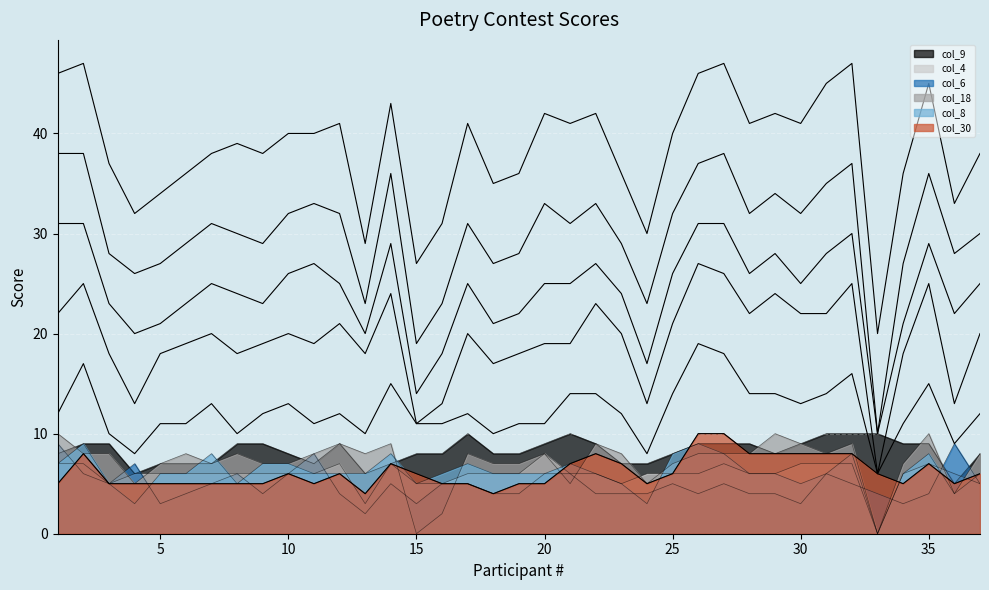

Reading left to right, extract all data points from this chart.

col_30: 1=5	2=8	3=5	4=5	5=5	6=5	7=5	8=5	9=5	10=6	11=5	12=6	13=4	14=7	15=6	16=5	17=5	18=4	19=5	20=5	21=7	22=8	23=7	24=5	25=6	26=10	27=10	28=8	29=8	30=8	31=8	32=8	33=6	34=5	35=7	36=5	37=6
col_8: 1=7	2=9	3=5	4=3	5=6	6=6	7=8	8=5	9=7	10=7	11=6	12=6	13=6	14=8	15=5	16=6	17=7	18=6	19=6	20=6	21=7	22=6	23=5	24=3	25=8	26=9	27=8	28=6	29=6	30=5	31=6	32=8	33=0	34=6	35=8	36=4	37=6
col_18: 1=10	2=8	3=8	4=5	5=7	6=8	7=7	8=8	9=7	10=7	11=8	12=9	13=8	14=9	15=0	16=2	17=8	18=7	19=7	20=8	21=5	22=9	23=8	24=5	25=7	26=8	27=8	28=8	29=10	30=9	31=8	32=9	33=0	34=7	35=10	36=4	37=8
col_6: 1=9	2=6	3=5	4=7	5=3	6=4	7=5	8=6	9=4	10=6	11=8	12=4	13=2	14=5	15=3	16=5	17=5	18=4	19=4	20=6	21=6	22=4	23=4	24=4	25=5	26=4	27=5	28=4	29=4	30=3	31=6	32=5	33=4	34=3	35=4	36=9	37=5
col_4: 1=7	2=7	3=5	4=6	5=6	6=6	7=6	8=6	9=6	10=6	11=6	12=7	13=3	14=7	15=5	16=5	17=6	18=6	19=6	20=8	21=6	22=6	23=5	24=6	25=6	26=6	27=7	28=6	29=6	30=7	31=7	32=7	33=0	34=6	35=7	36=6	37=5
col_9: 1=8	2=9	3=9	4=6	5=7	6=7	7=7	8=9	9=9	10=8	11=7	12=9	13=6	14=7	15=8	16=8	17=10	18=8	19=8	20=9	21=10	22=9	23=7	24=7	25=8	26=9	27=9	28=9	29=8	30=9	31=10	32=10	33=10	34=9	35=9	36=5	37=8